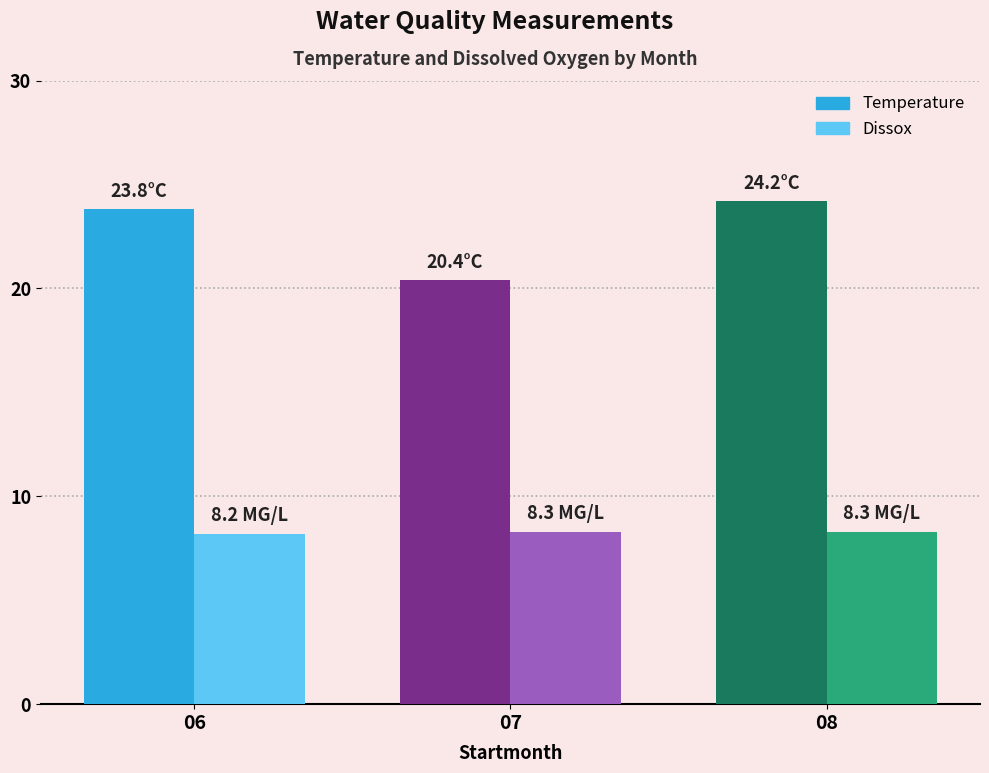

Between 07 and 08, which series saw the biggest shift?

Temperature